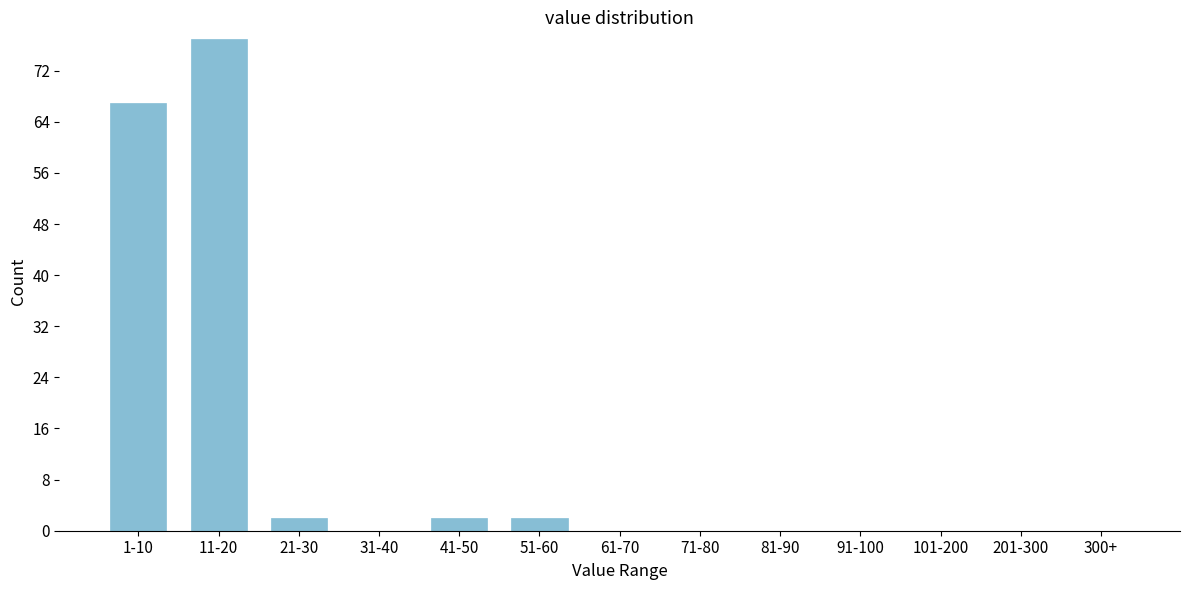

Reading right to left, what are all the values shown in this chart?

300+=0	201-300=0	101-200=0	91-100=0	81-90=0	71-80=0	61-70=0	51-60=2	41-50=2	31-40=0	21-30=2	11-20=77	1-10=67